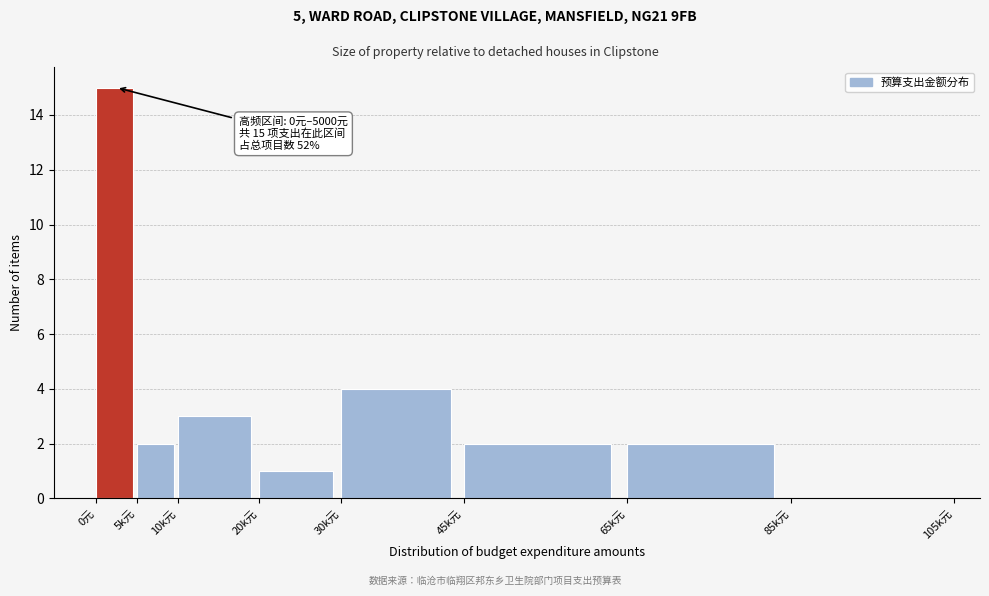

Reading left to right, what are all the values shown in this chart?

0元=15	5k元=2	10k元=3	20k元=1	30k元=4	45k元=2	65k元=2	85k元=0